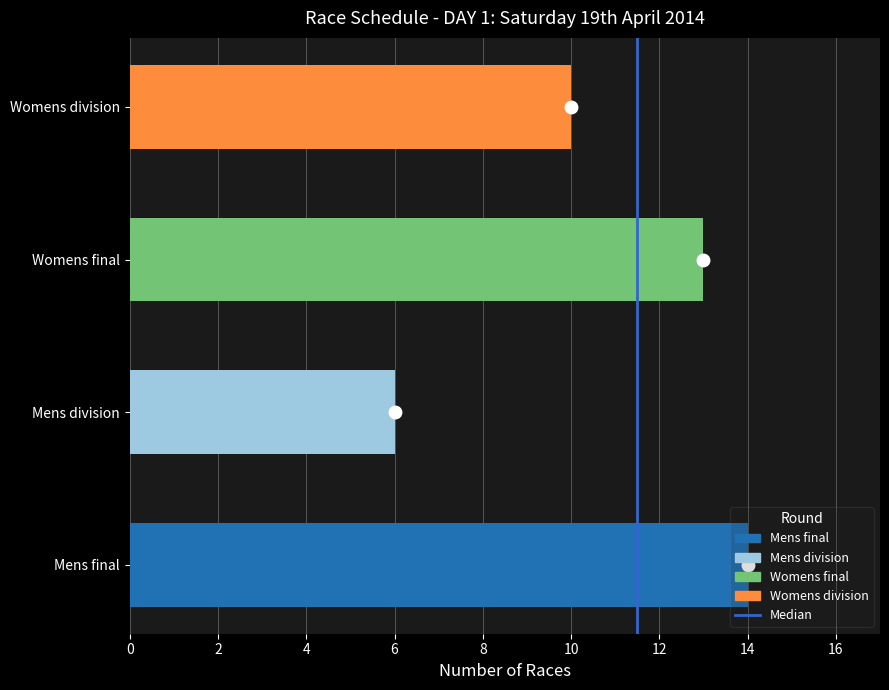

What is the sum of all values?

43